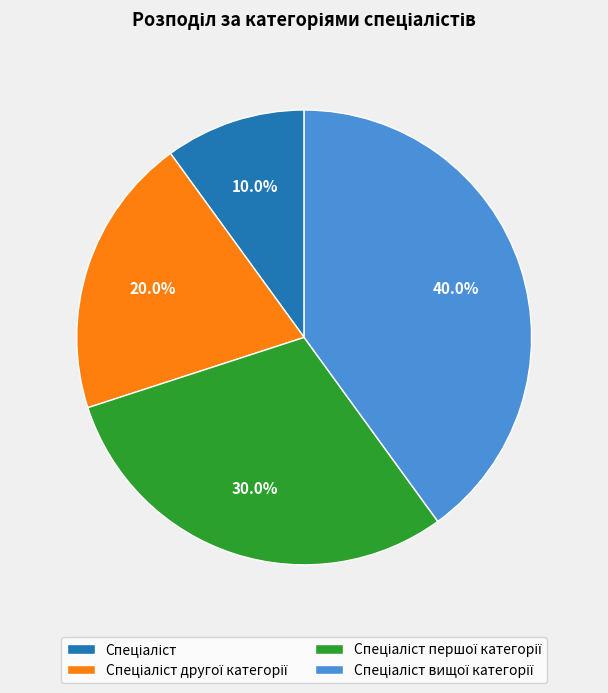

To the nearest percent, what is the average slice percentage?

25%